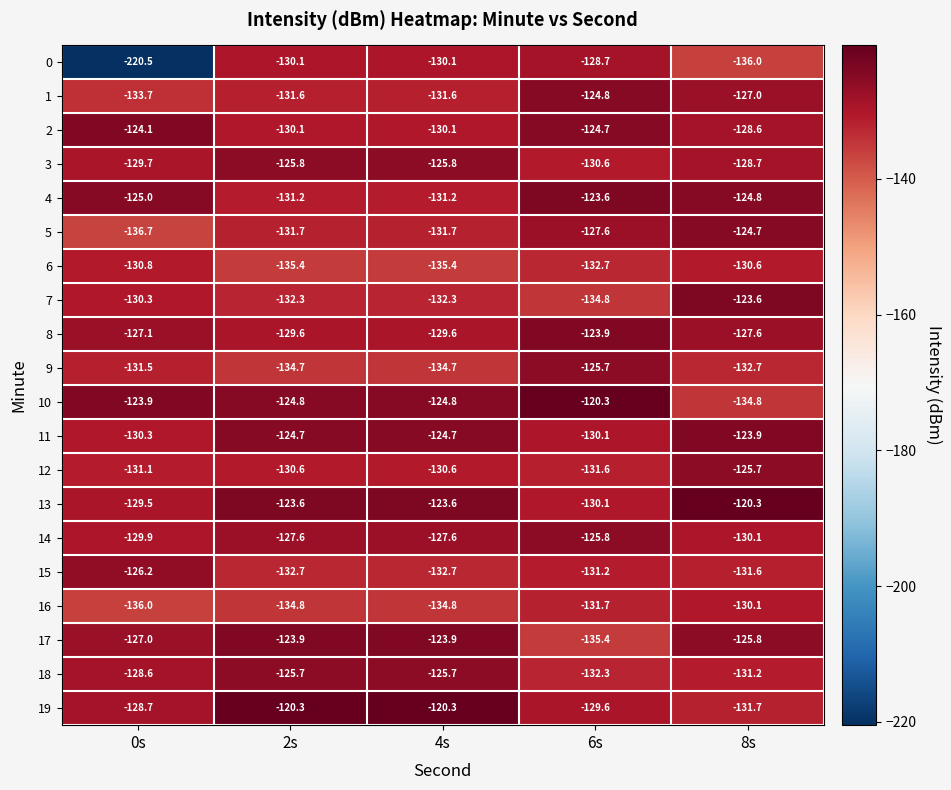

What is the sum of the 19 values at 6s and 8s?

-261.3